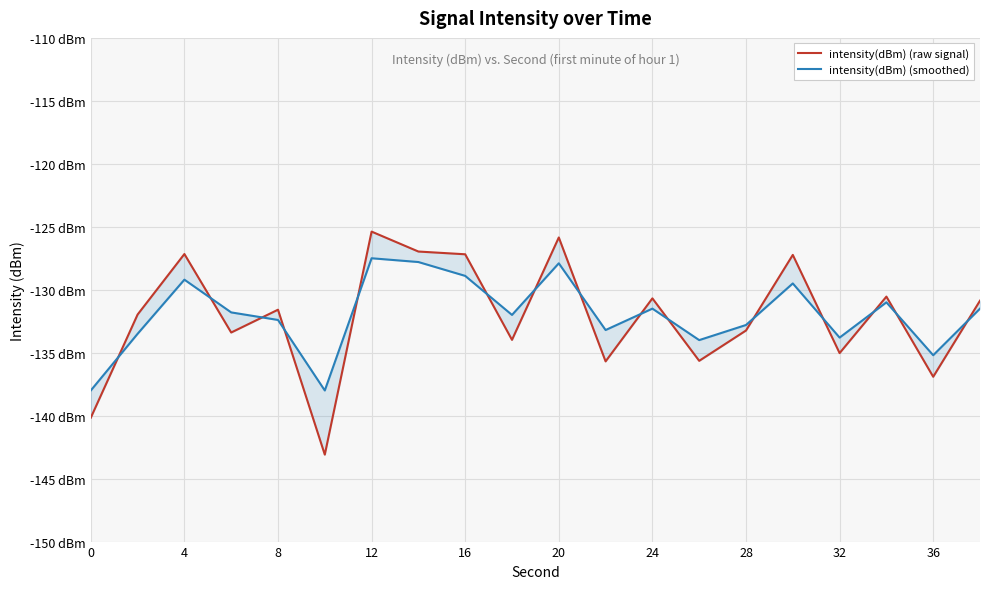

Where does the intensity(dBm) (smoothed) series first go above -131?

4